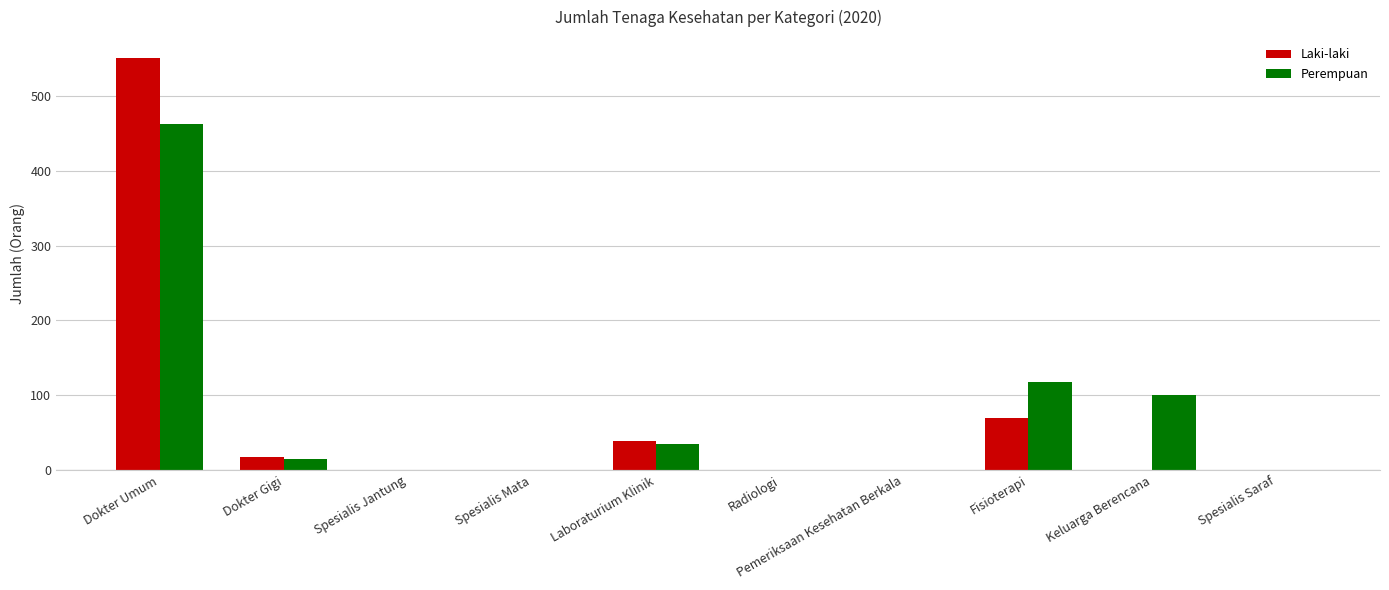

How many series are shown in this chart?

2